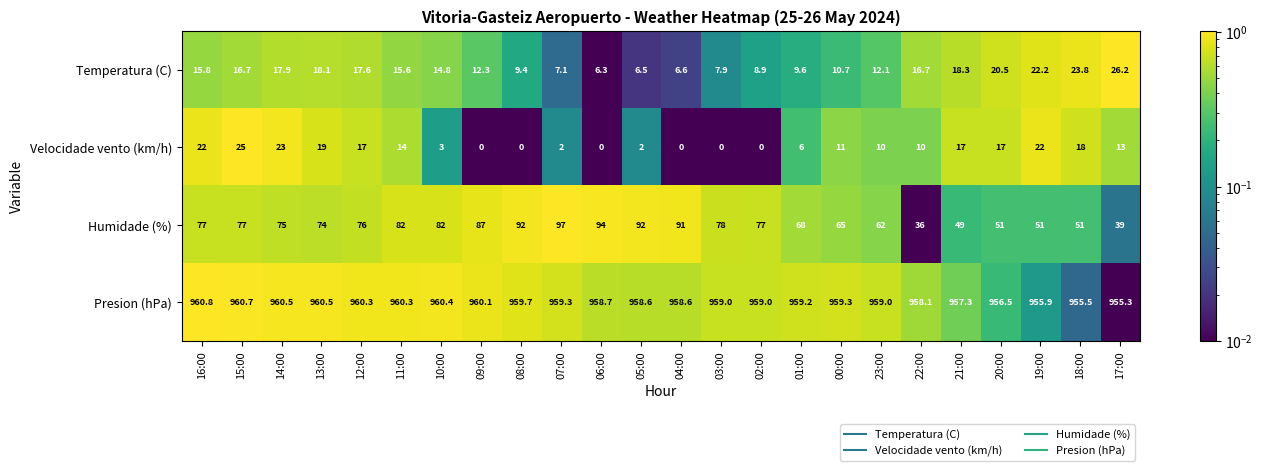

What is the sum of the Temperatura (C) values at 18:00 and 07:00?

30.9